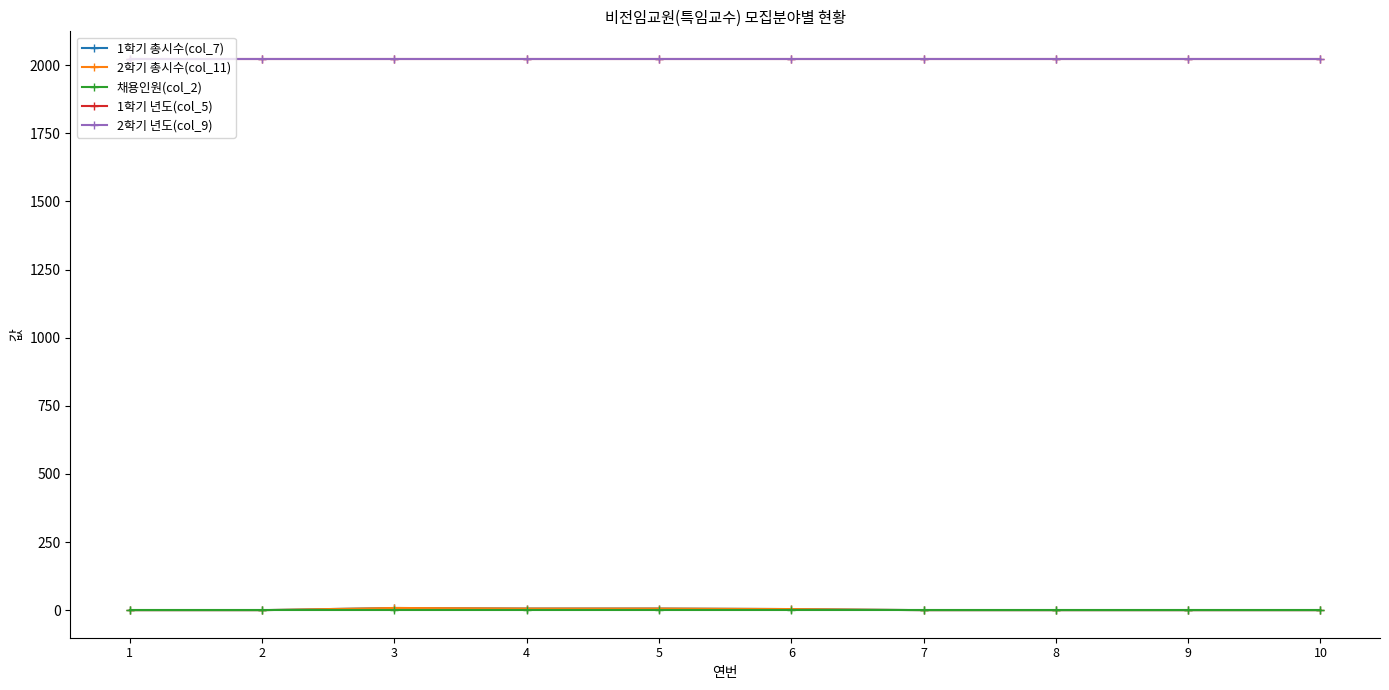

What is the spread (max minus min) of values at 6?

2022